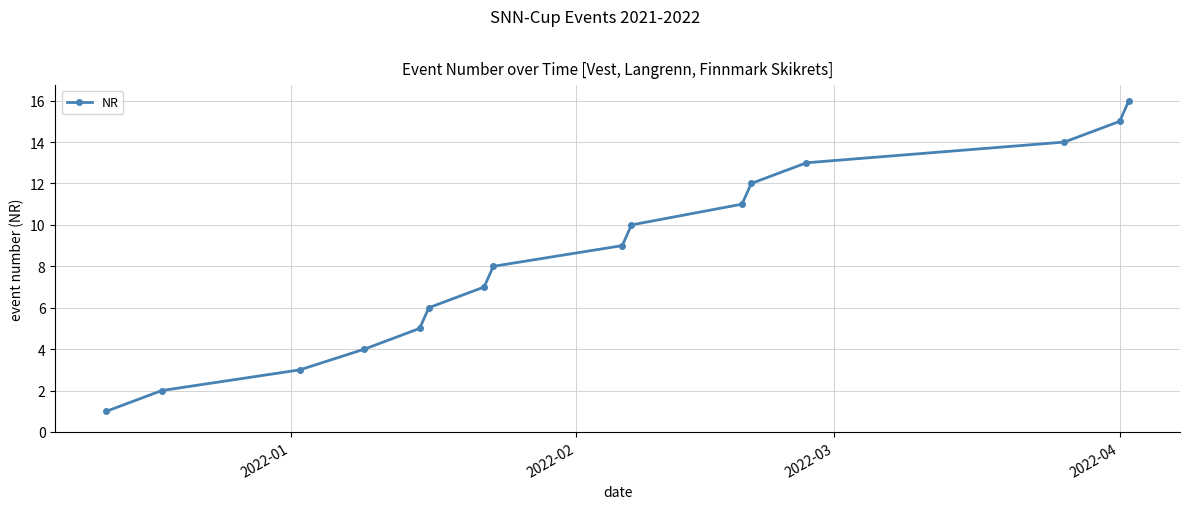

What is the minimum value shown in the chart?

1